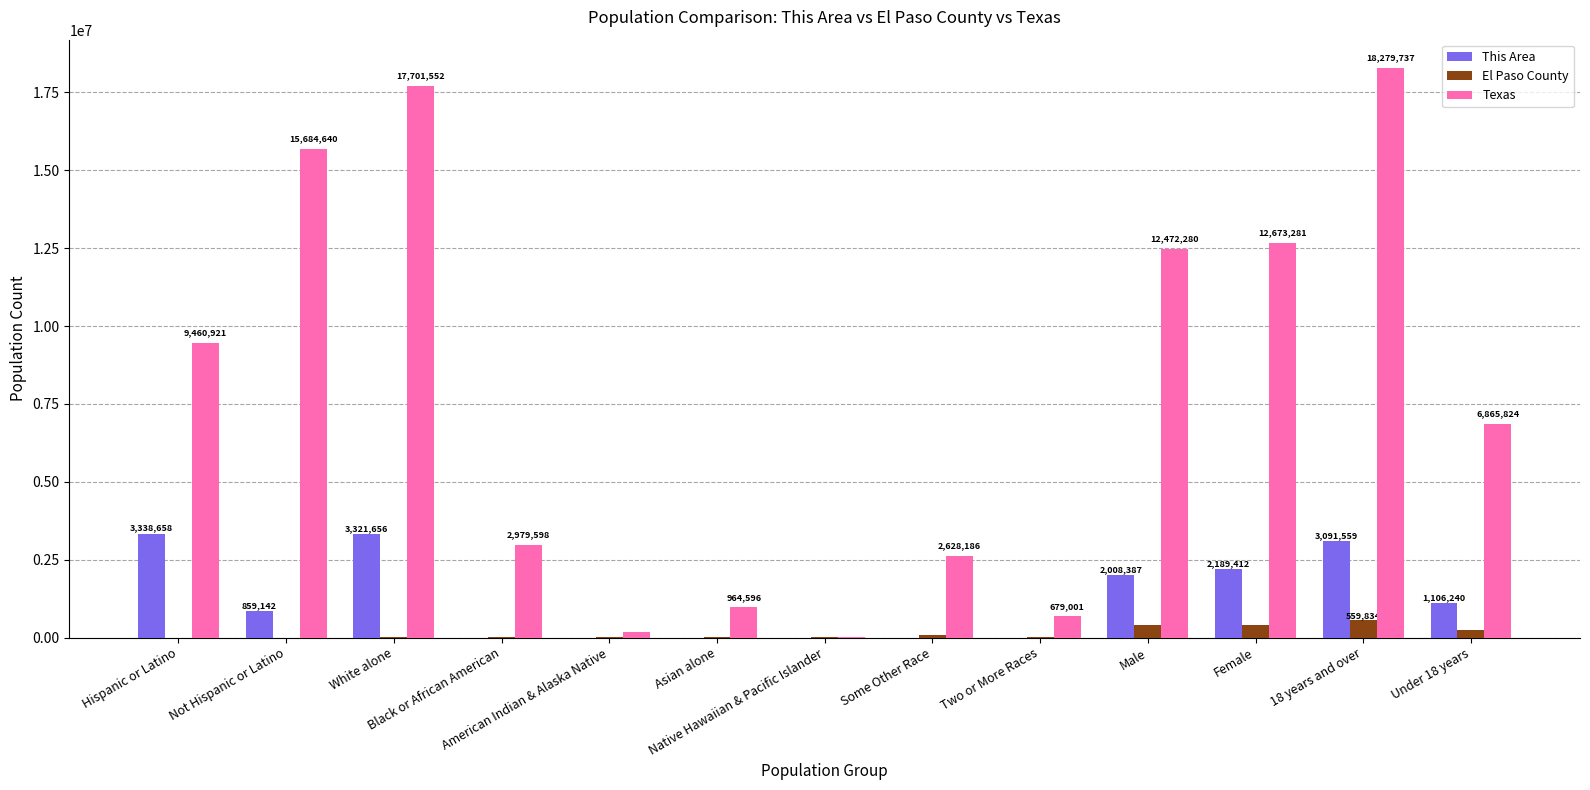

How many groups of bars are there?

13